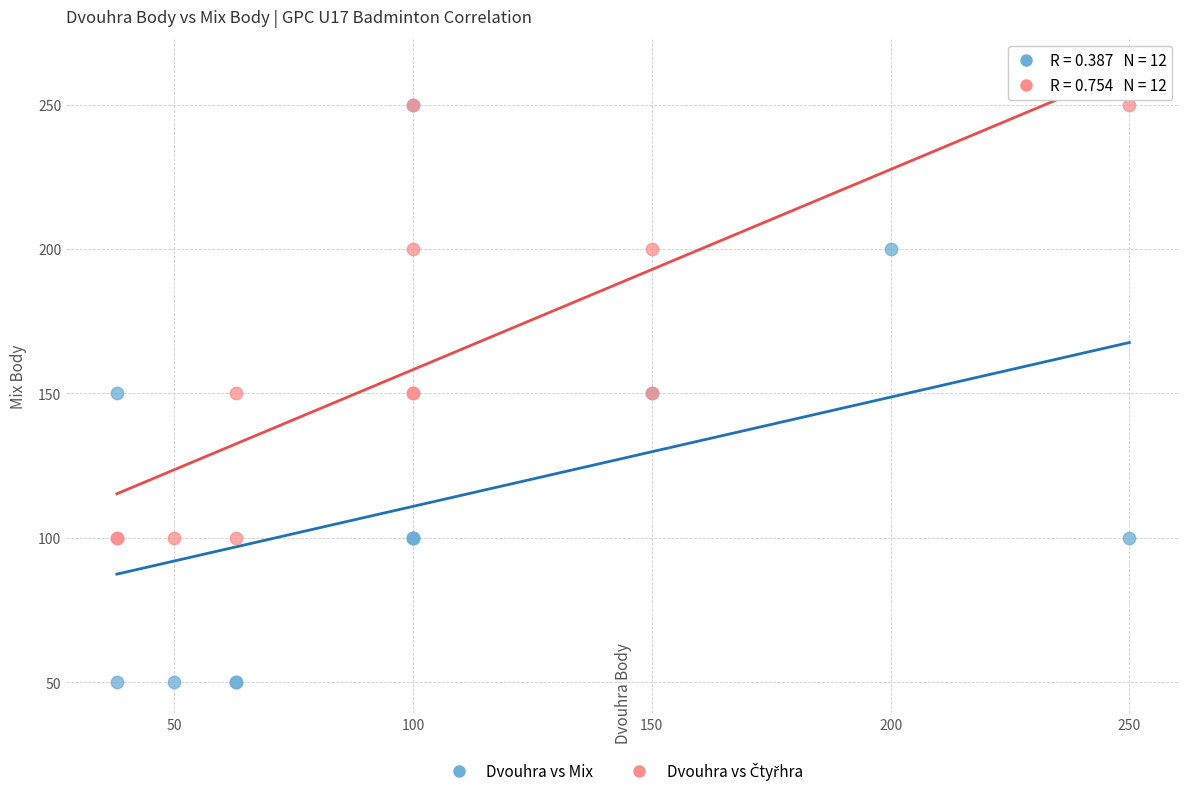

Which series reaches the minimum Y coordinate?

Dvouhra vs Mix